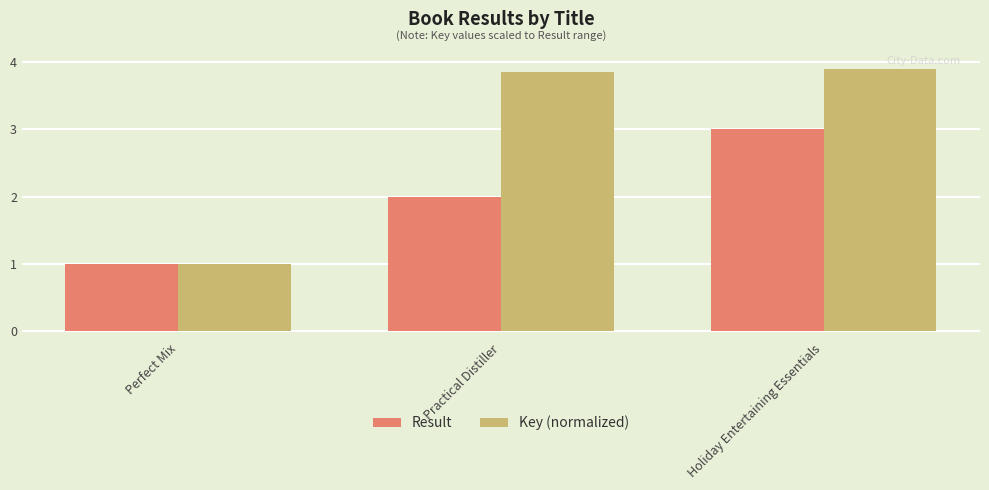

What is the sum of the Key (normalized) values at Perfect Mix and Holiday Entertaining Essentials?

4.9